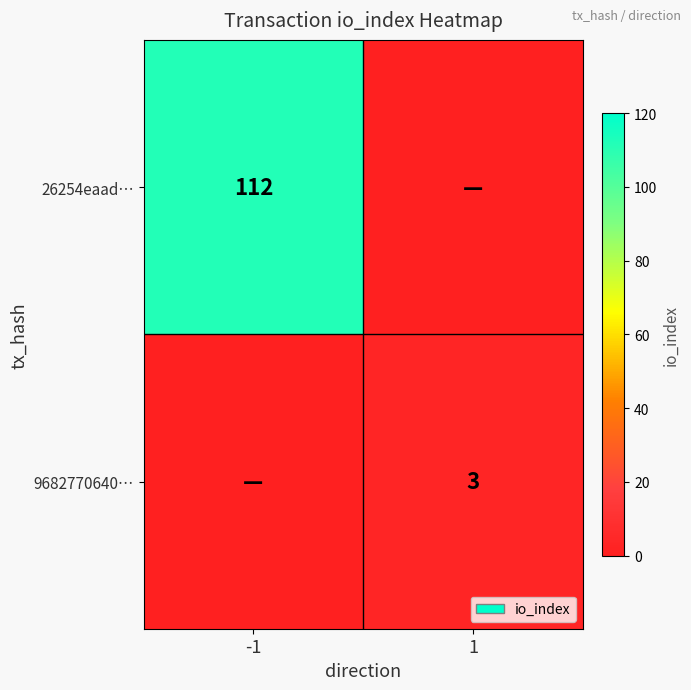

True or false: 26254eaad… has a value of 112 at -1.

True